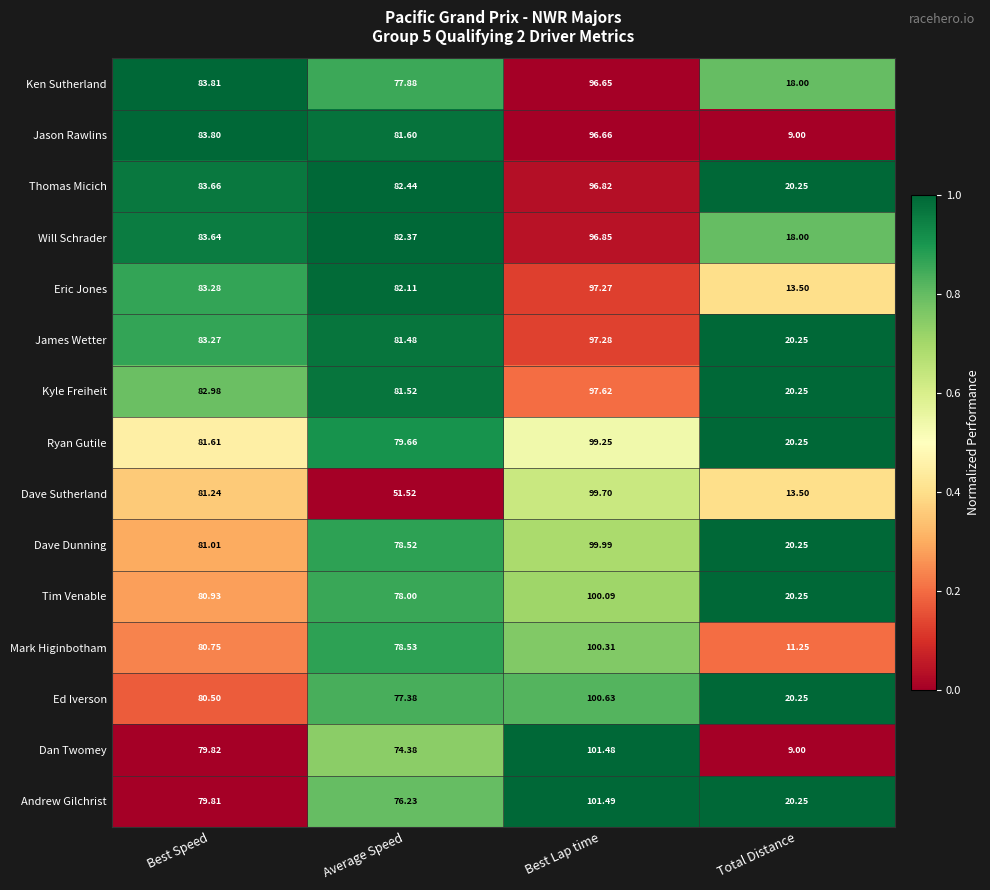

At which label does Dave Dunning reach its peak?

Best Lap time